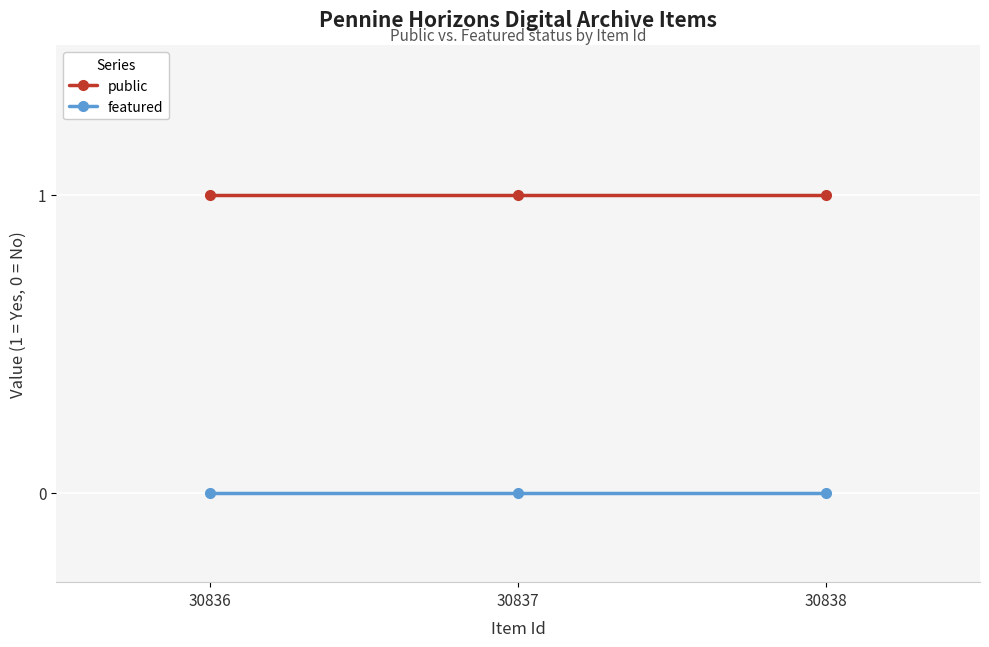

Does the chart have visible grid lines?

Yes